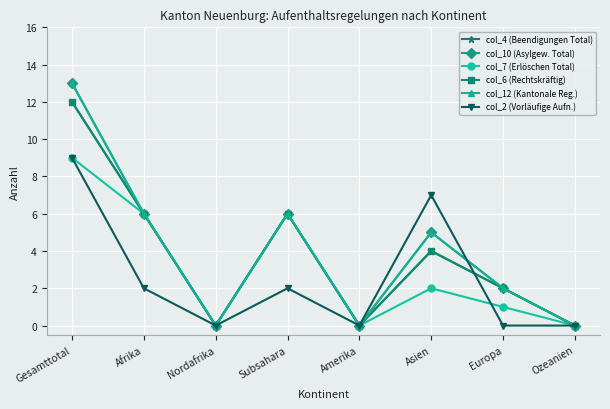

Which category has the lowest value across all series?

Nordafrika